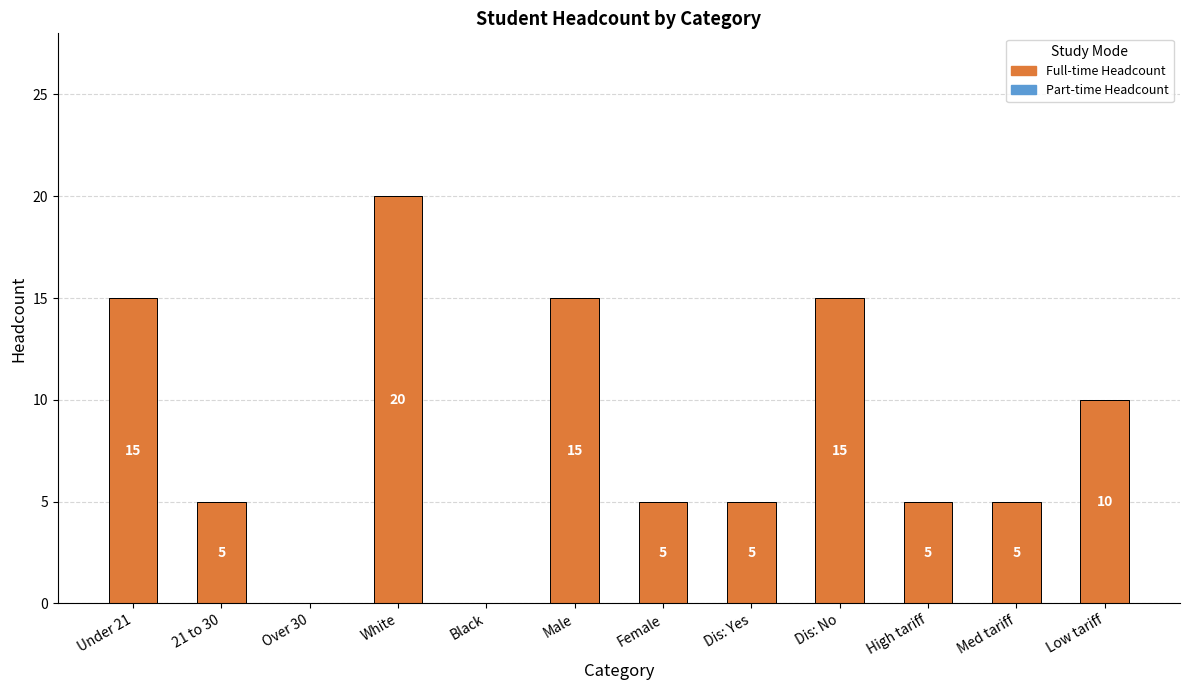

Count the number of data series in this chart.

1